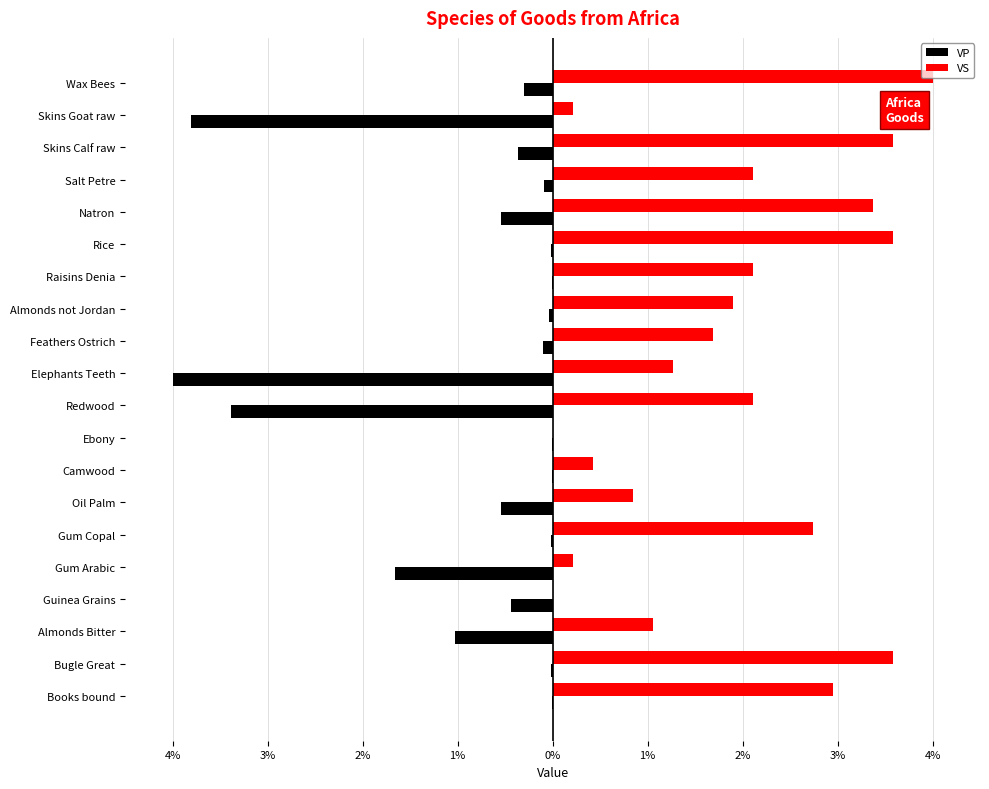

What are all the series names shown in the legend?

VP, VS